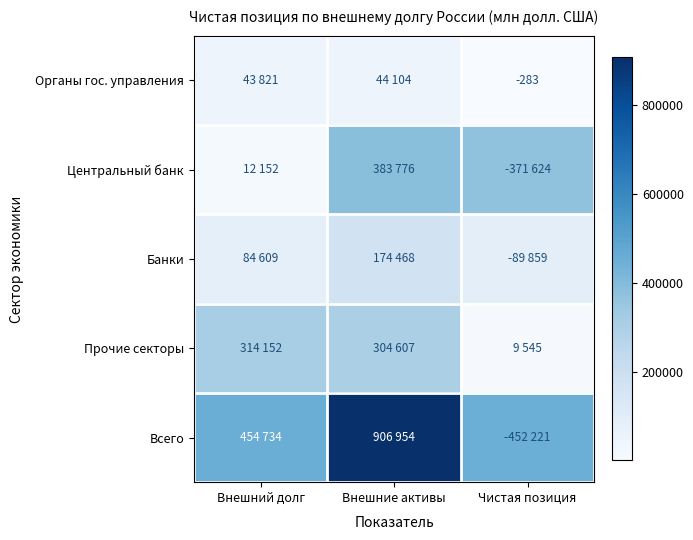

True or false: Органы гос. управления has a value of -283 at Чистая позиция.

True